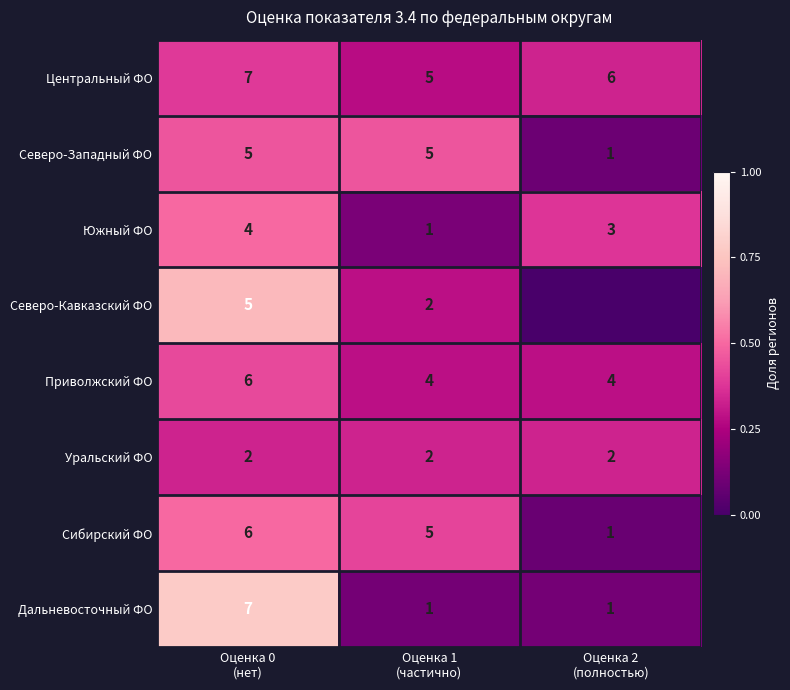

Which category has the highest value across all series?

Оценка 0
(нет)